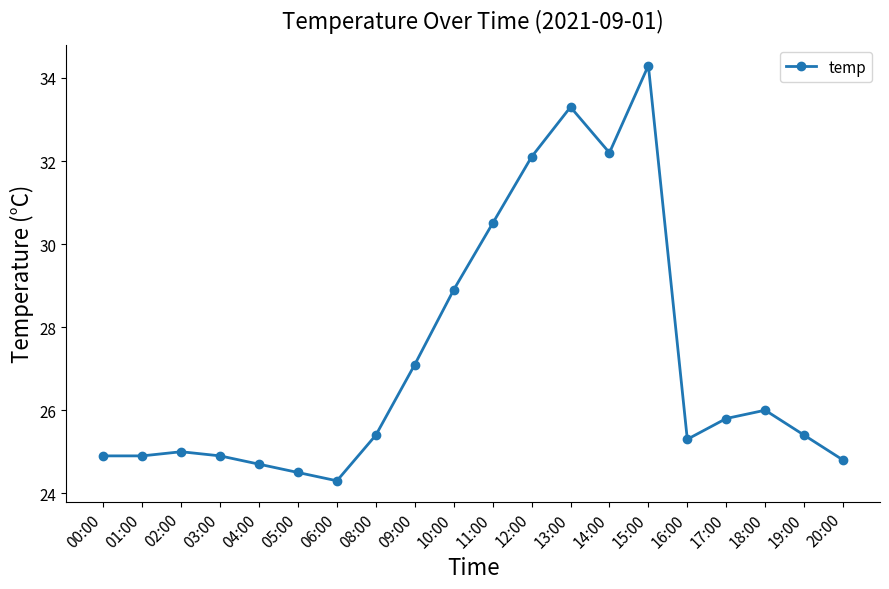

Which label corresponds to the largest value in the chart?

15:00